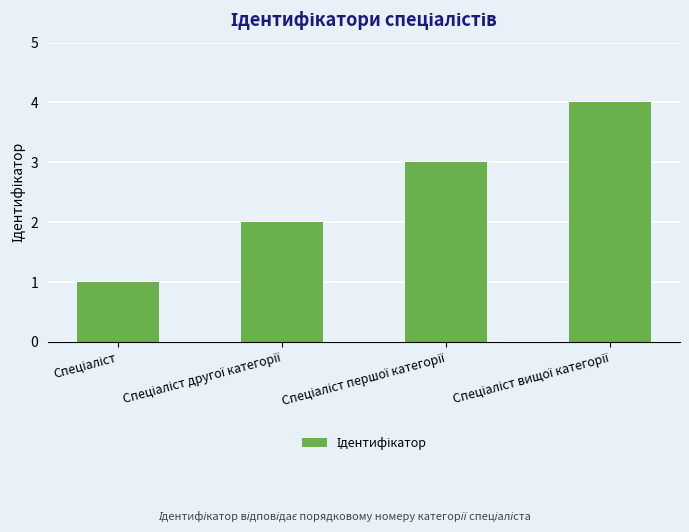

What is the maximum value shown in the chart?

4